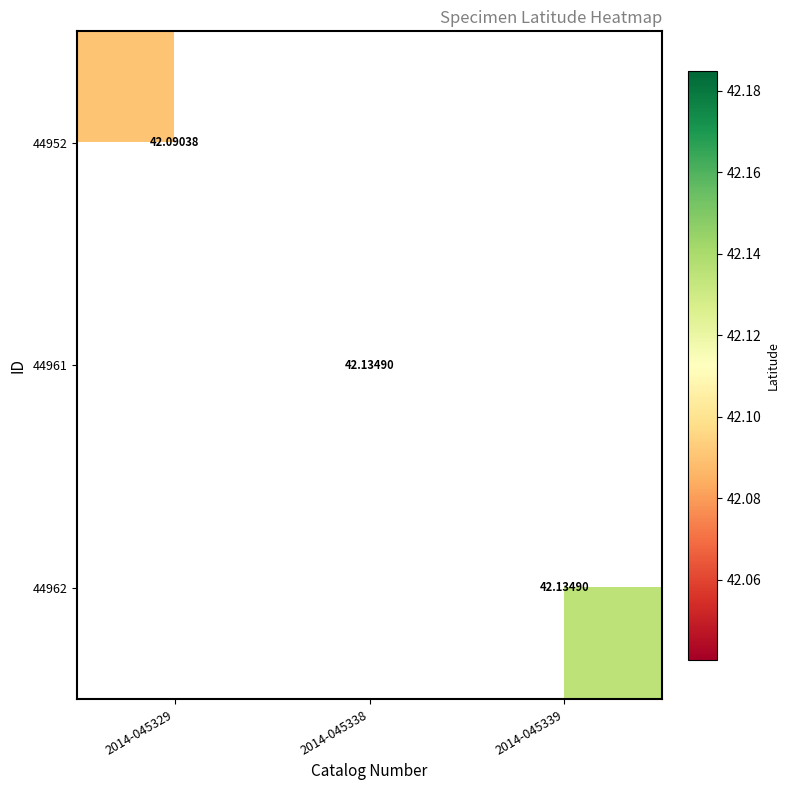

Which series has the largest range (max minus min)?

44952